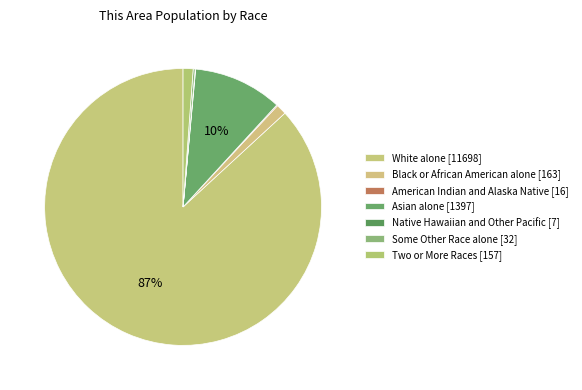

How many segments does this pie chart have?

7